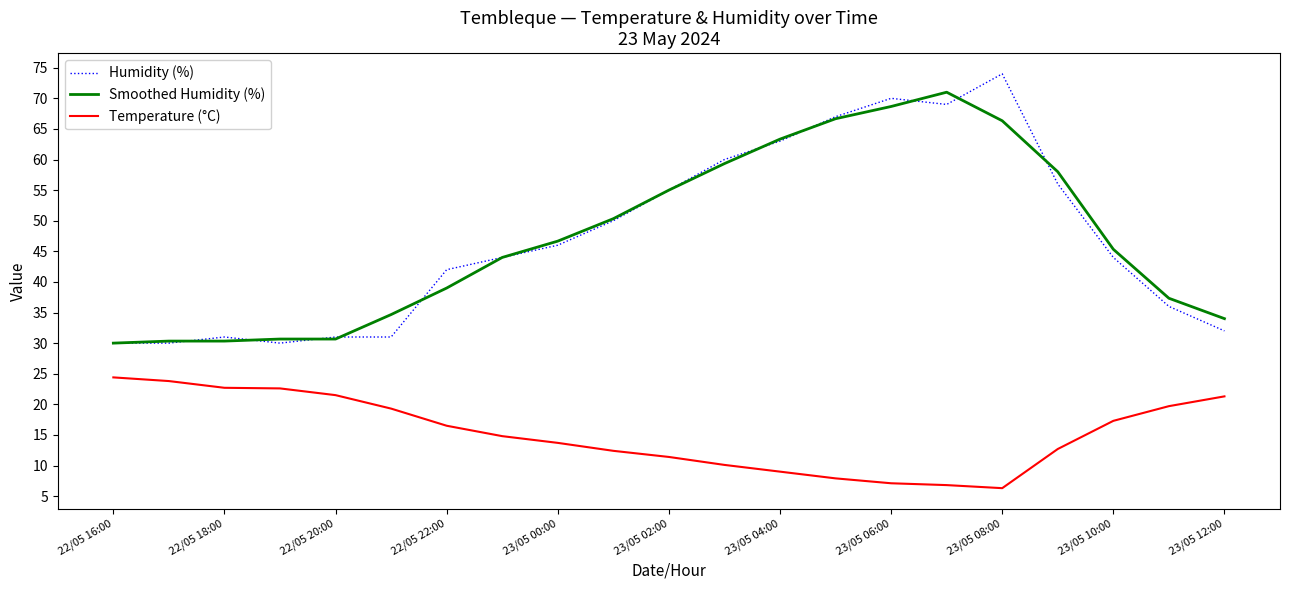

List the series in order of their peak value, lowest first.

Temperature (°C), Smoothed Humidity (%), Humidity (%)